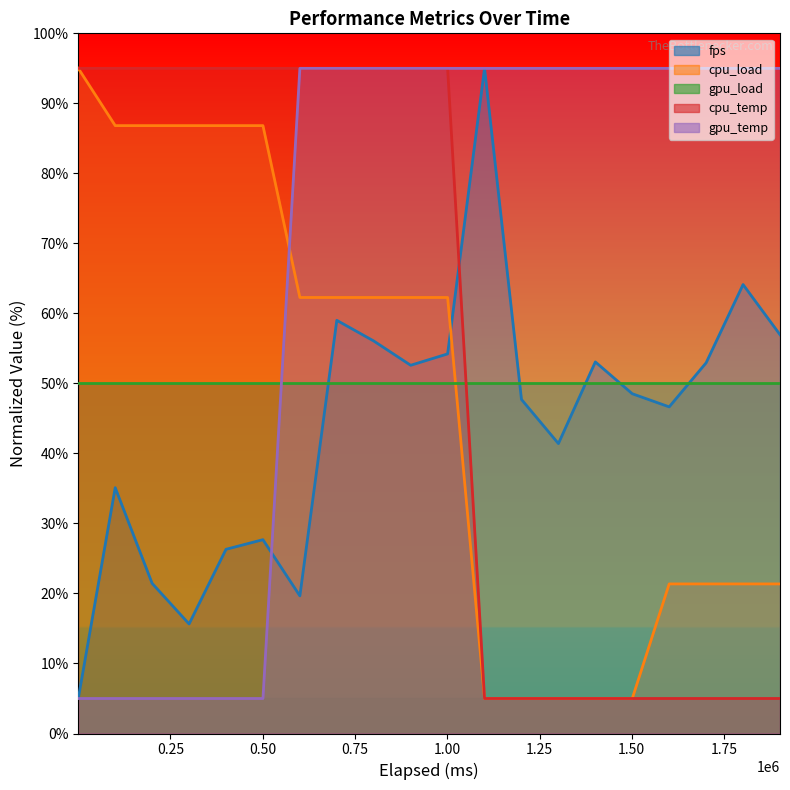

How many categories are shown in the chart?

20